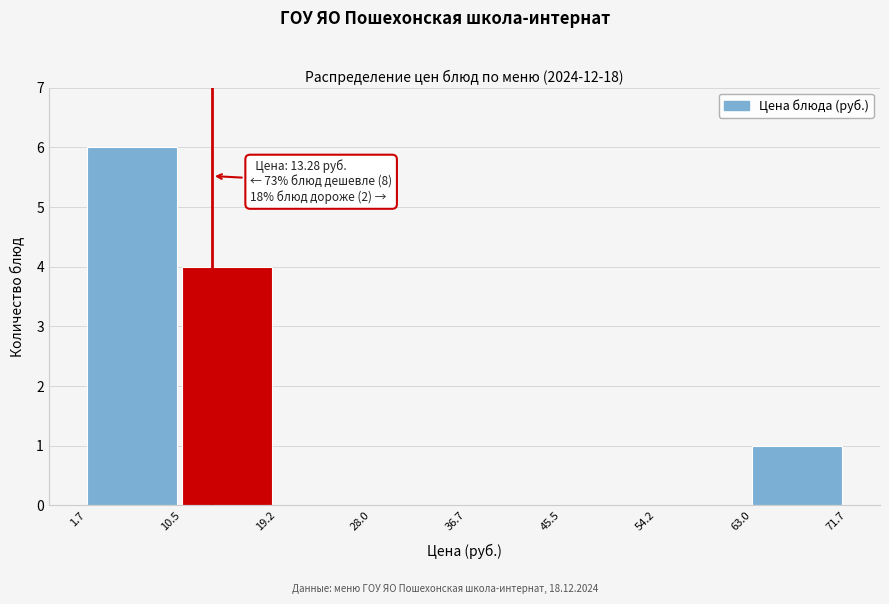

Which range on the x-axis has the tallest bar?

1.7 to 10.5